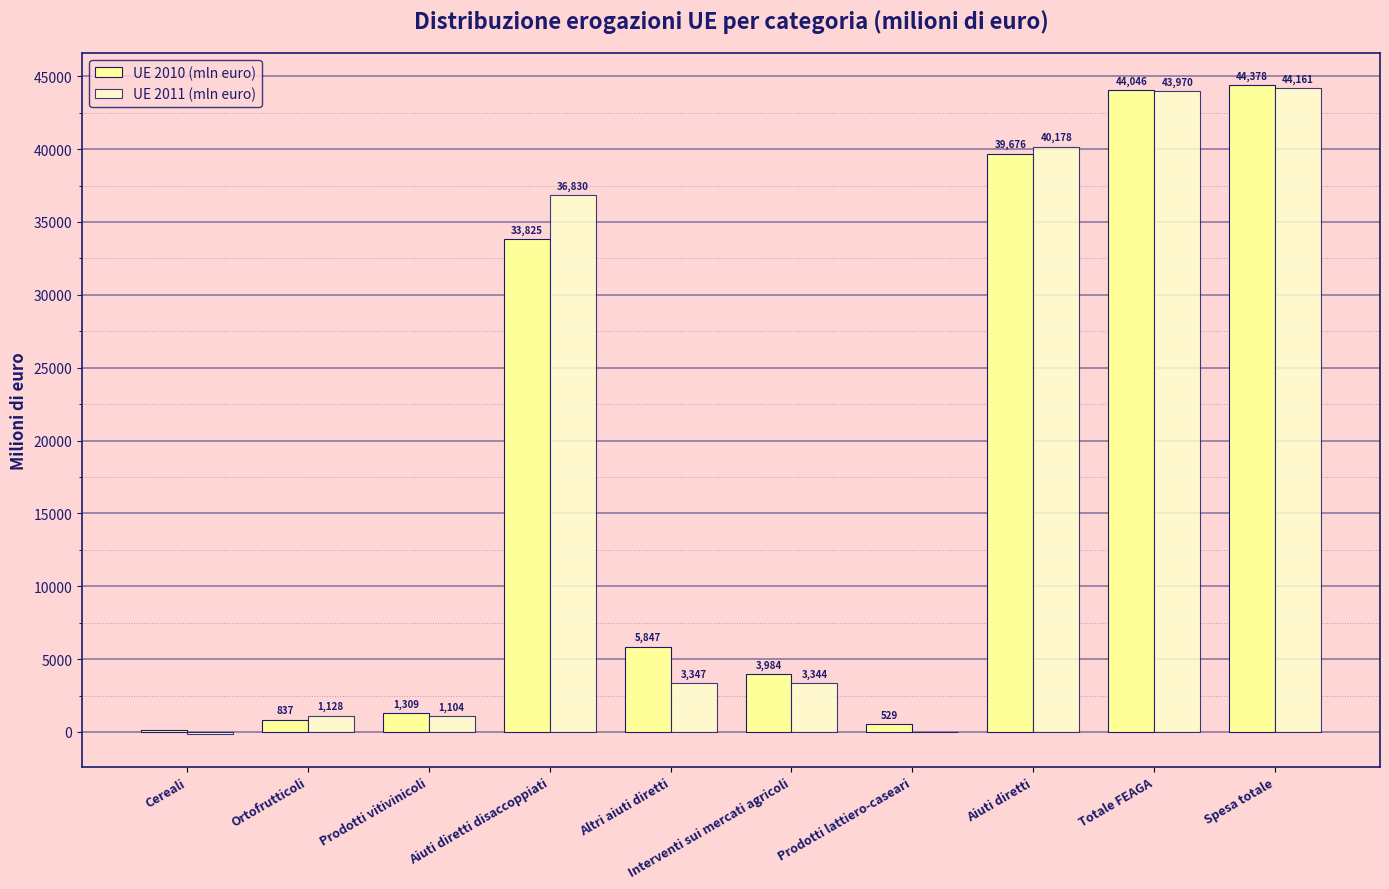

What value does the UE 2011 (mln euro) series have at Aiuti diretti?

40178.0